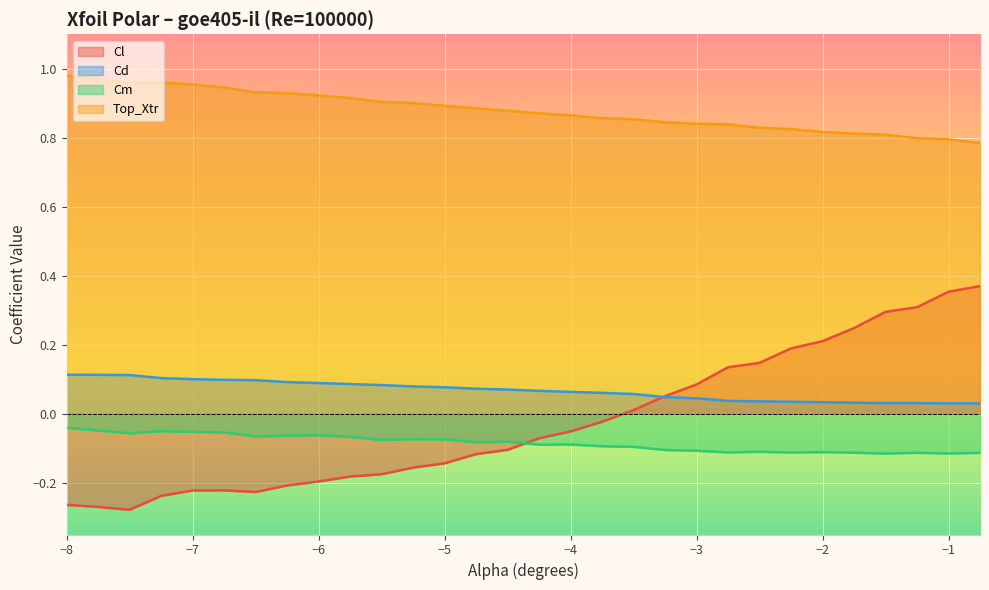

True or false: Cm and Top_Xtr intersect in this chart.

False